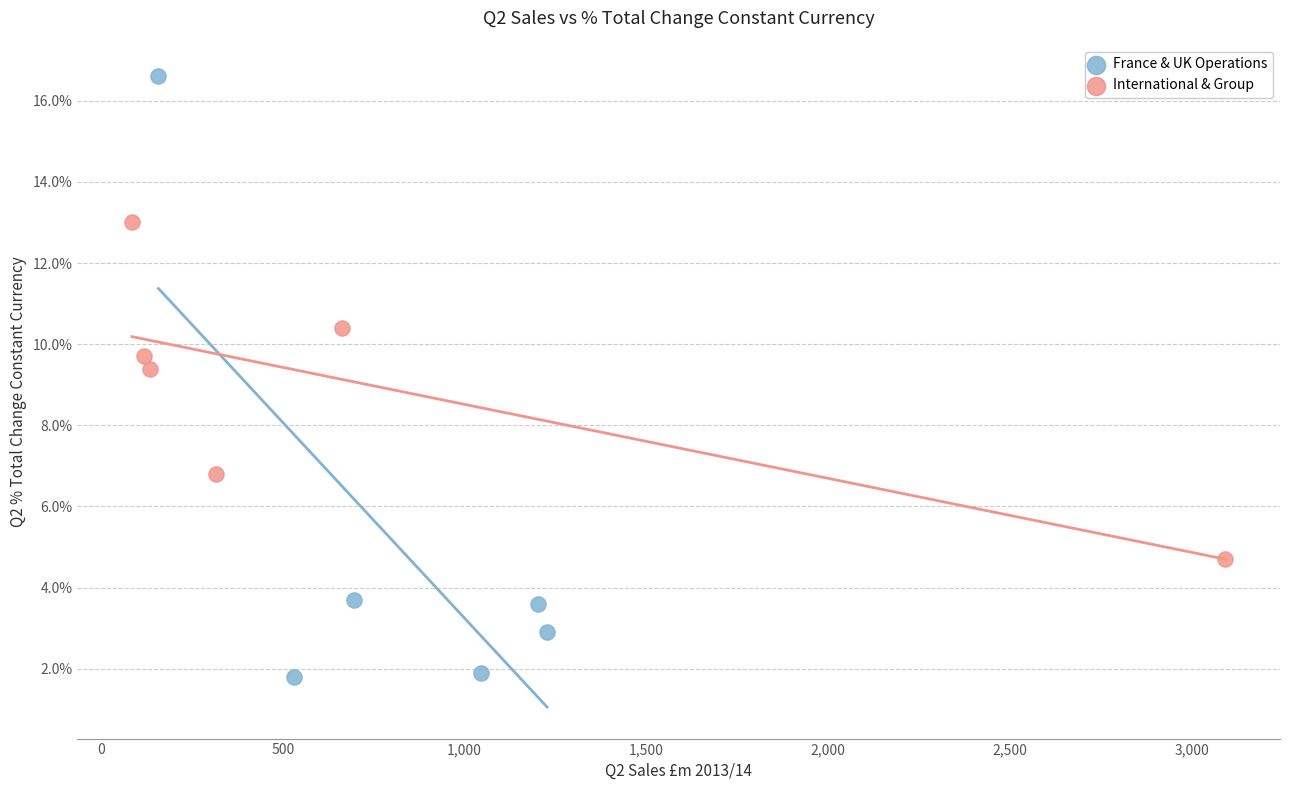

What are all the series names shown in the legend?

France & UK Operations, International & Group